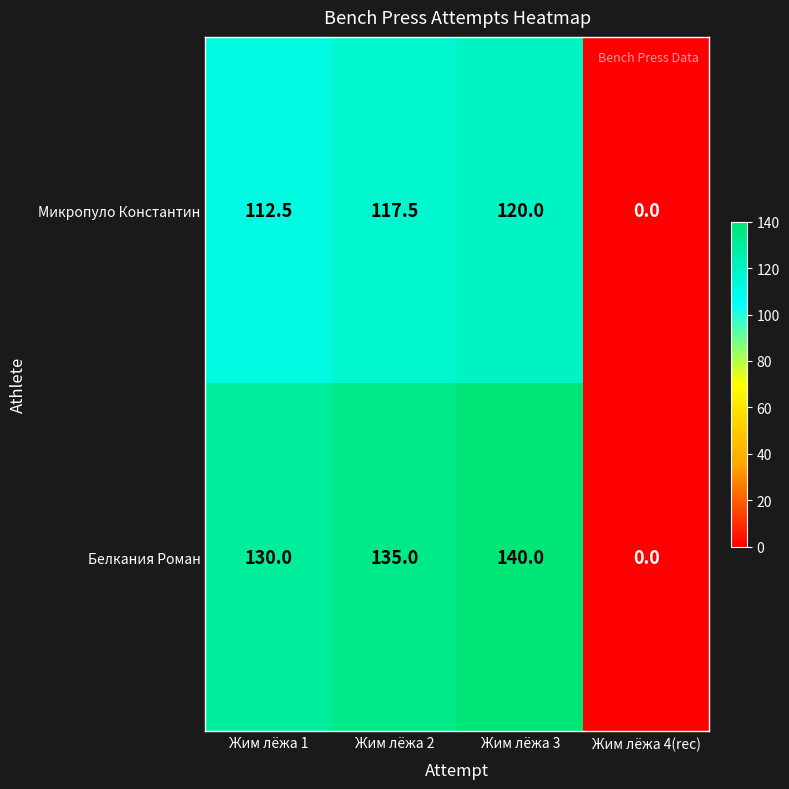

Which series has the largest total across all categories?

Белкания Роман